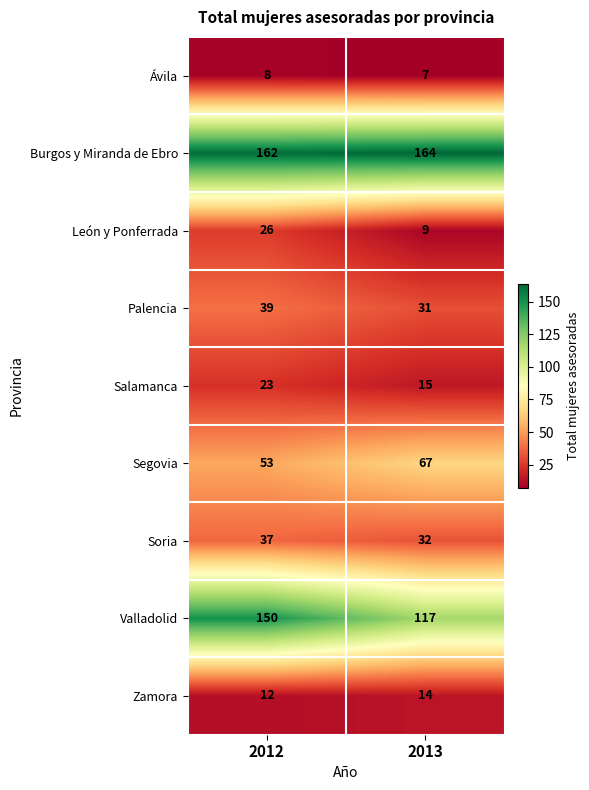

What is the sum of all Salamanca values?

38